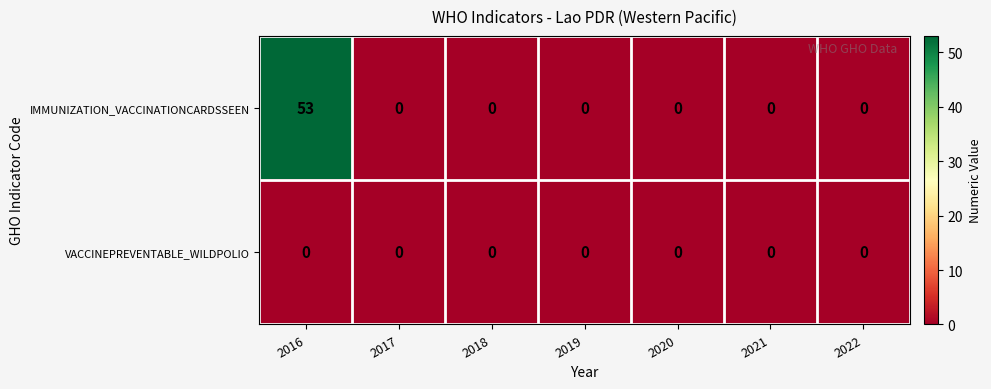

Which label corresponds to the largest value in the chart?

2016